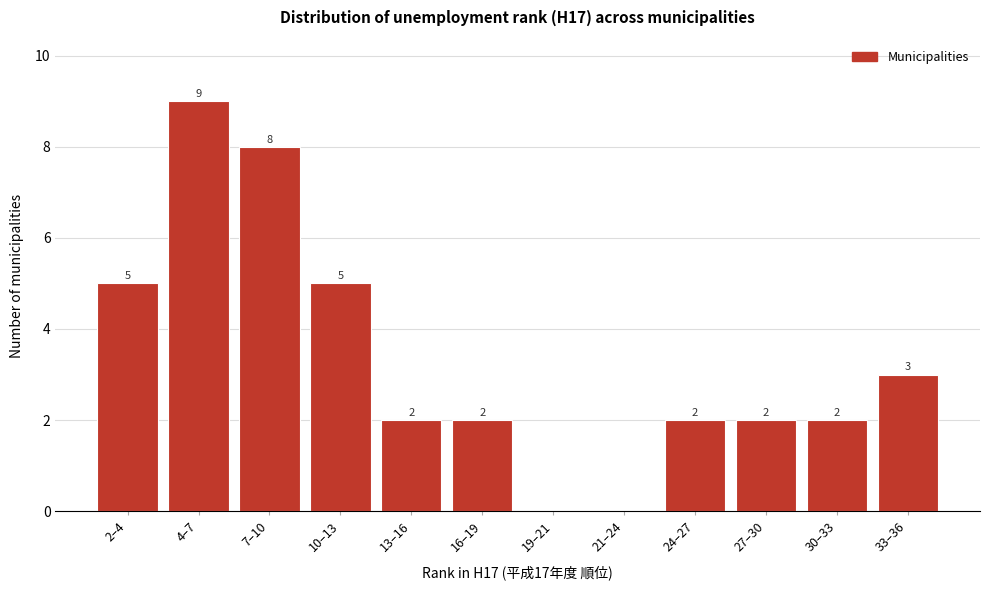

Reading left to right, extract all data points from this chart.

2–4=5	4–7=9	7–10=8	10–13=5	13–16=2	16–19=2	19–21=0	21–24=0	24–27=2	27–30=2	30–33=2	33–36=3